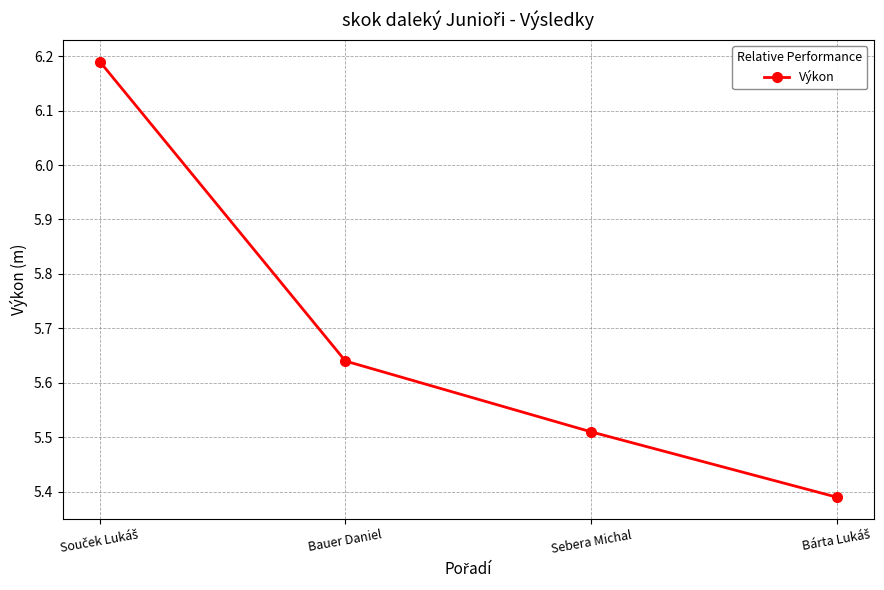

The value at Sebera Michal is 8.7. True or false?

False